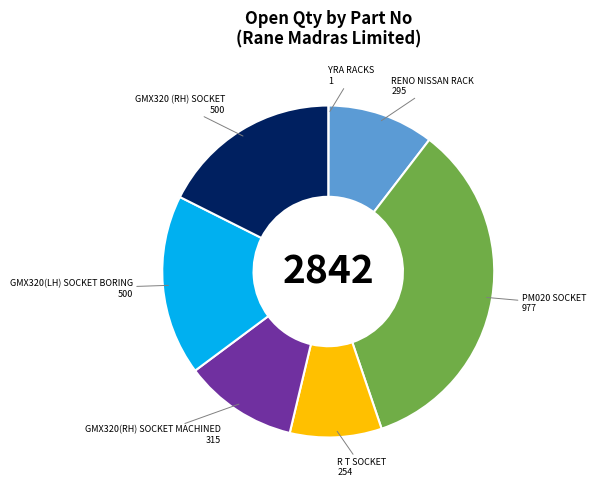

Is the sum of PM020 SOCKET and R T SOCKET greater than half?

No